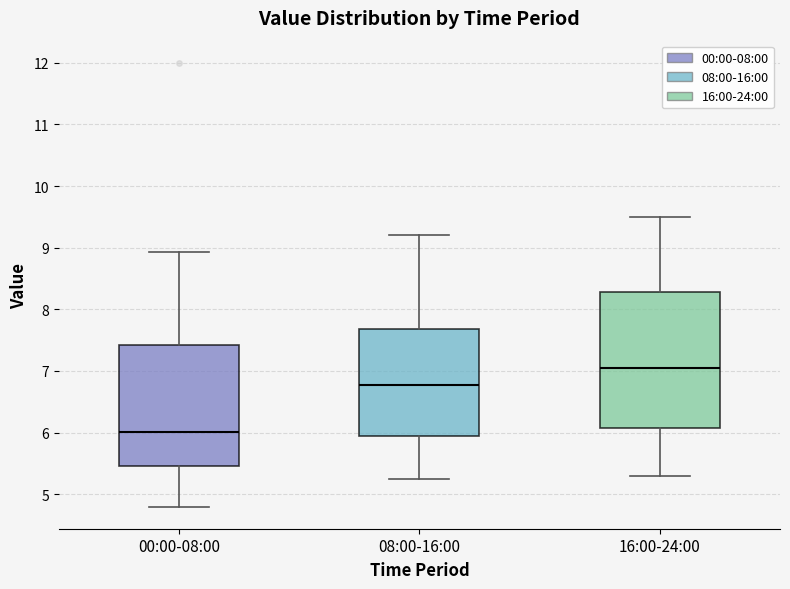

Reading left to right, read every box against the y-axis: the position of its median line, the range the box covers, and the ends of its whiskers. The values are not printed on the chart, so give them approximately, as read against the axis.

00:00-08:00: median 6.0, box 5.5 to 7.4, whiskers 4.8 to 8.9
08:00-16:00: median 6.8, box 5.9 to 7.7, whiskers 5.3 to 9.2
16:00-24:00: median 7.1, box 6.1 to 8.3, whiskers 5.3 to 9.5